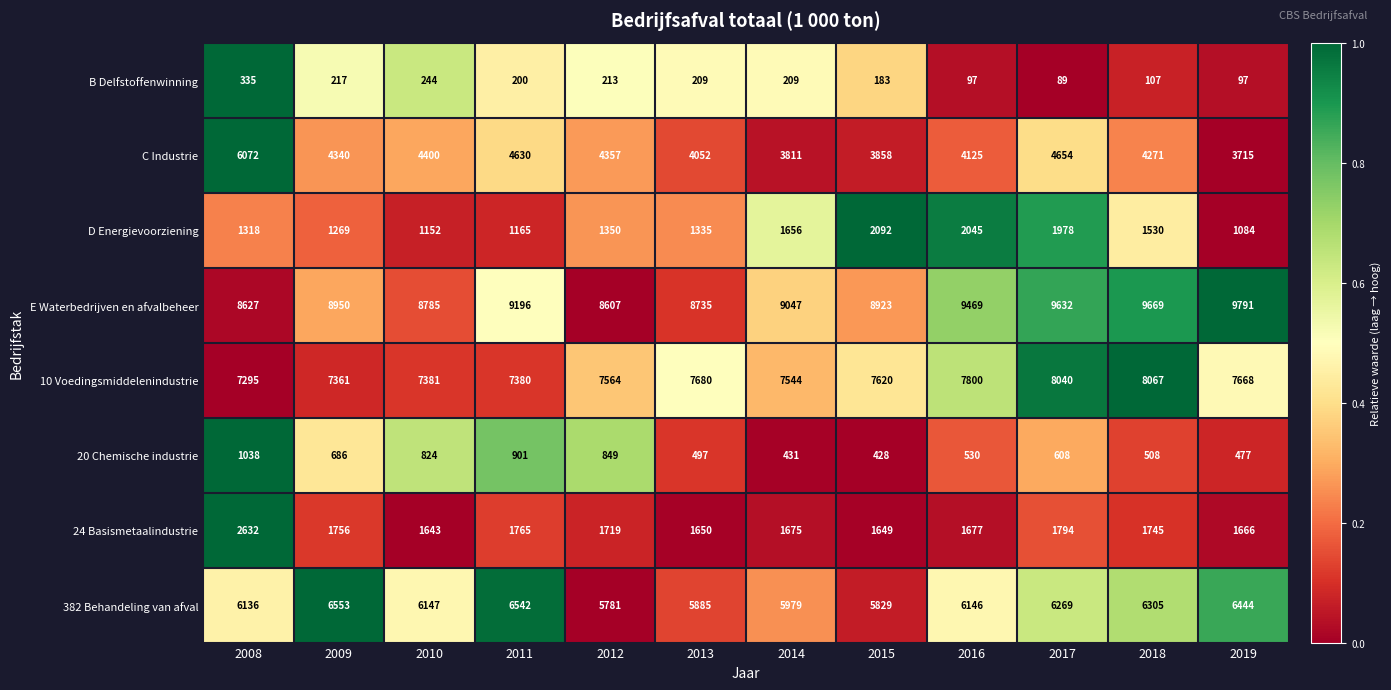

What is the maximum value shown in the chart?

9791